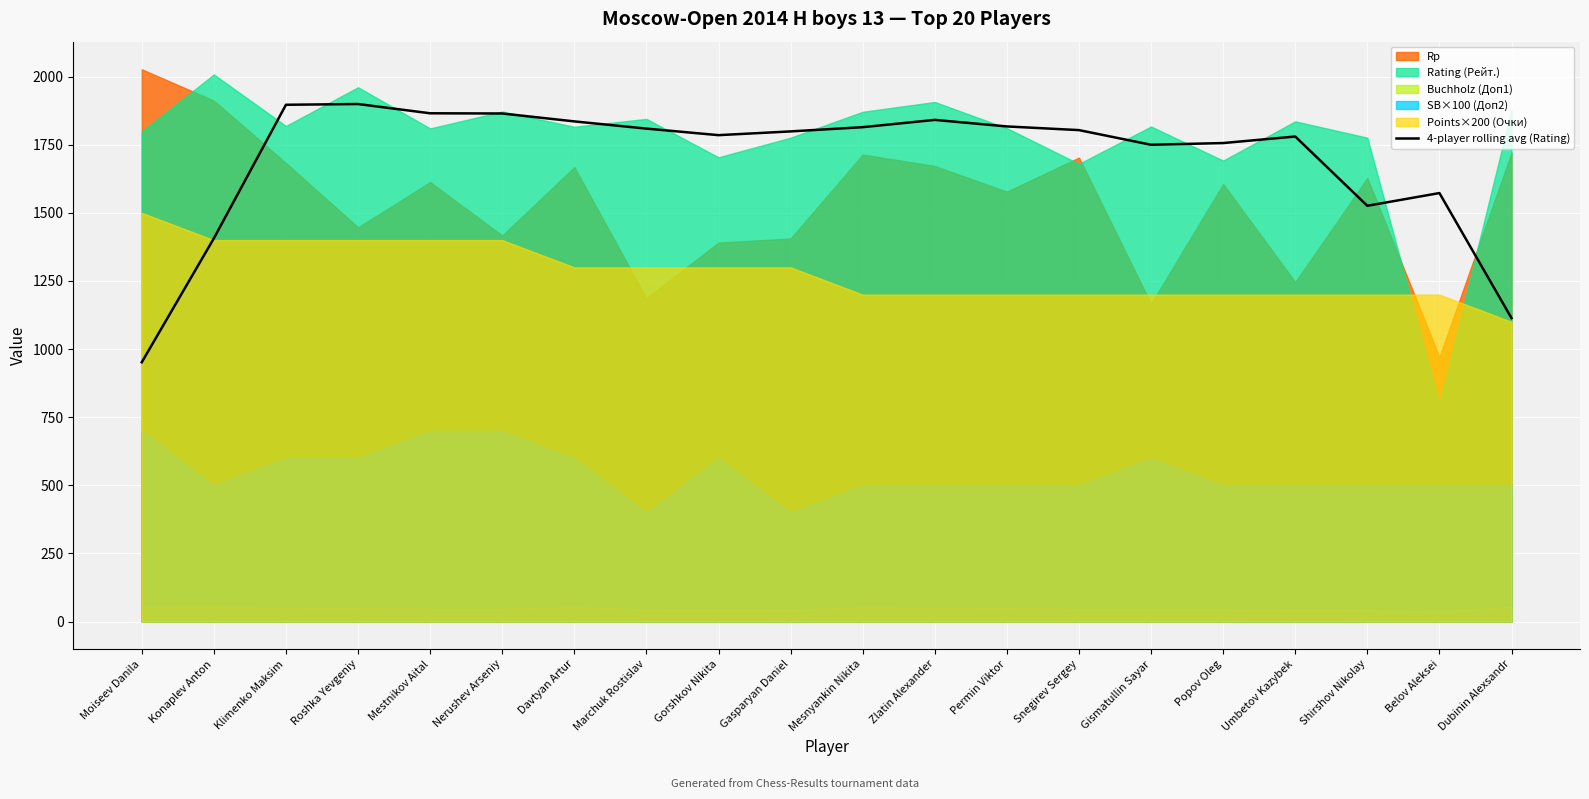

What is the label of the 1st point from the right?

Dubinin Alexsandr